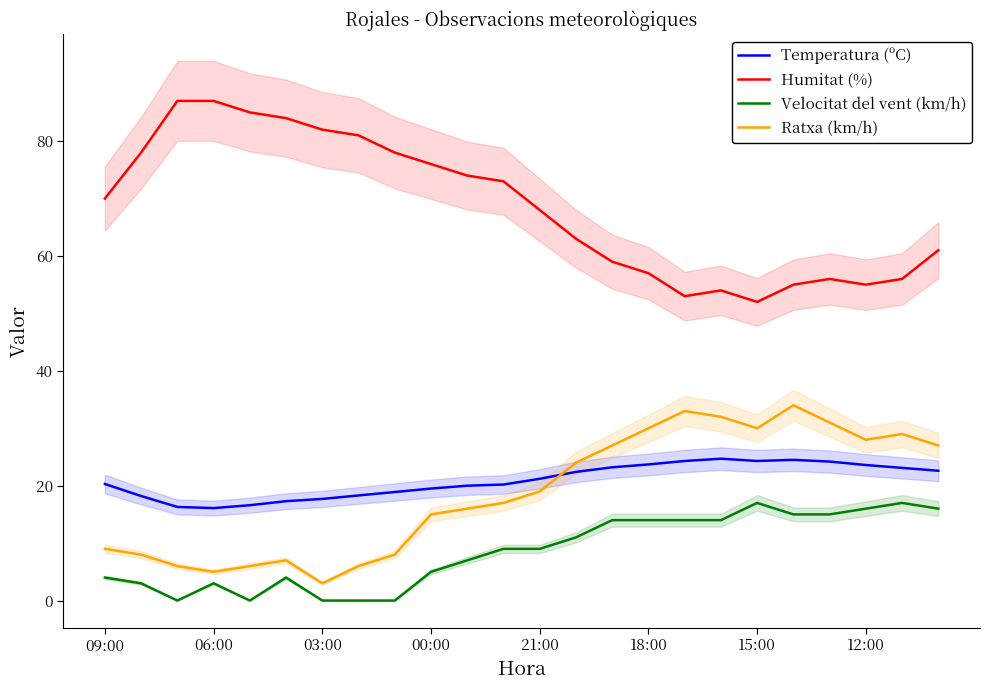

The Velocitat del vent (km/h) series shows 9.0 at 21:00. True or false?

True